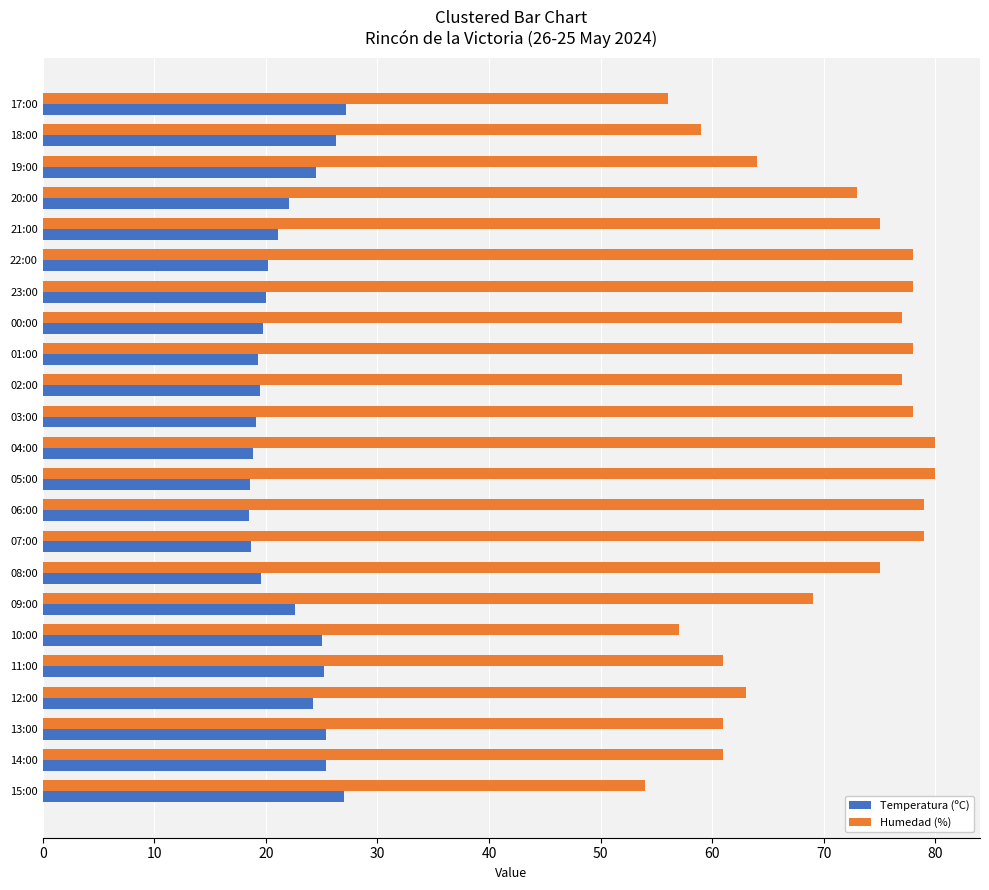

Is the value of Temperatura (ºC) at 14:00 greater than the value of Humedad (%) at 09:00?

No